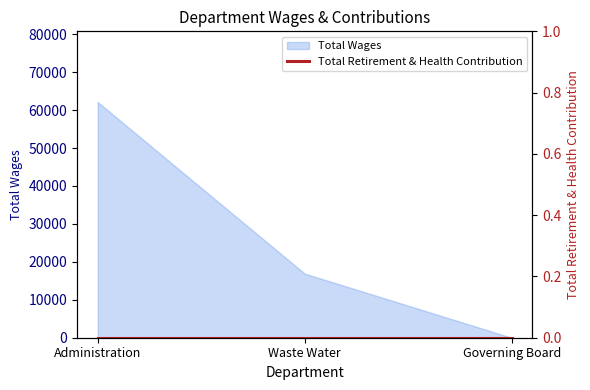

Where does the data first go above 16898?

Administration